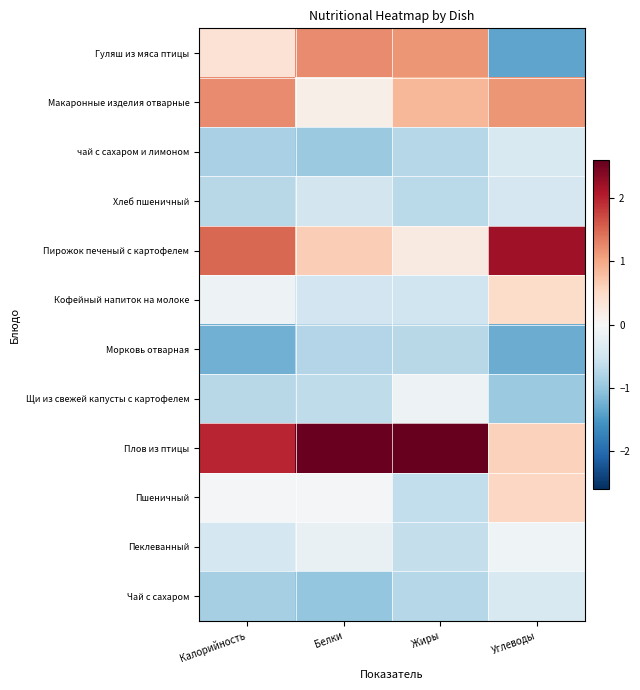

Which series has the largest total across all categories?

Плов из птицы